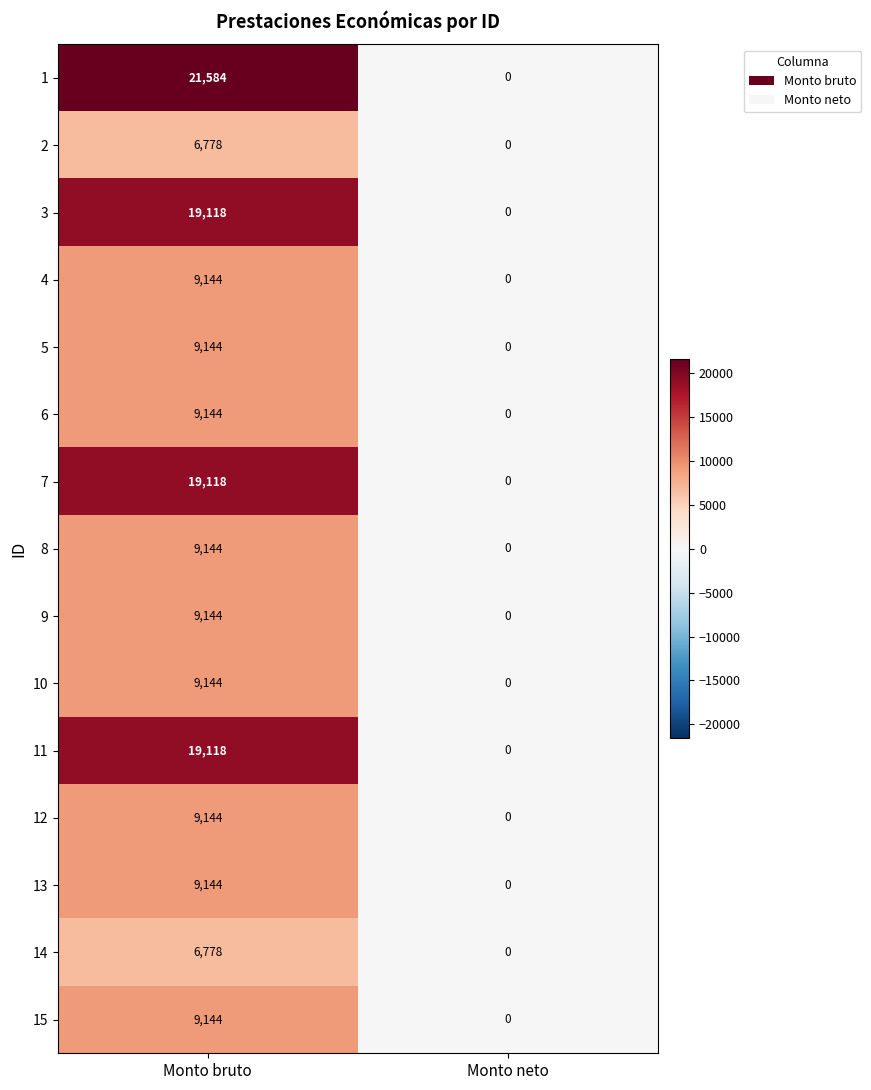

What is the sum of all 12 values?

9144